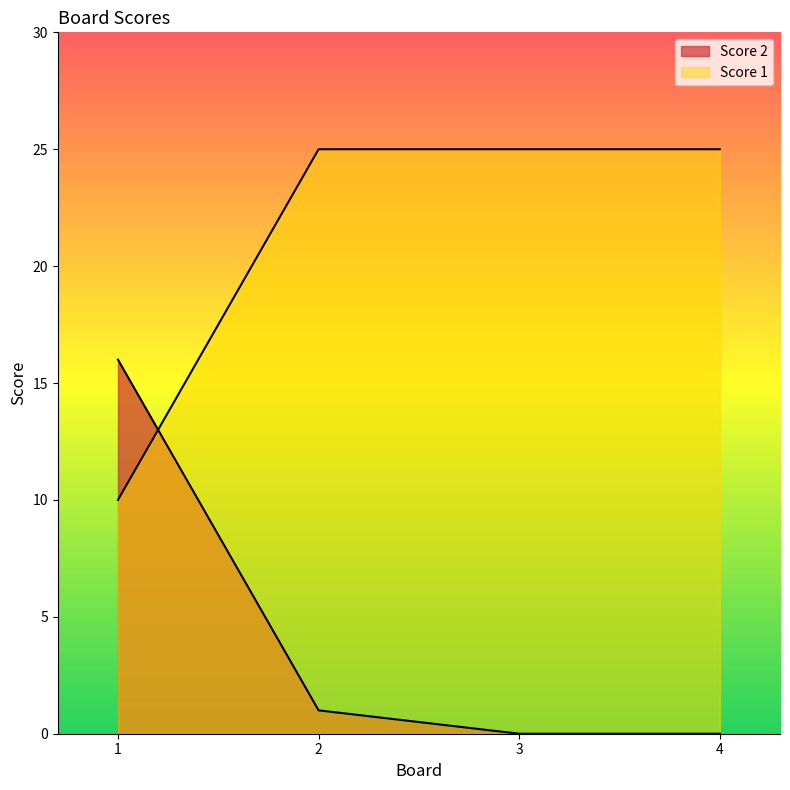

Reading left to right, list all the values displayed in this chart.

Score 2: 16	1	0	0
Score 1: 10	25	25	25